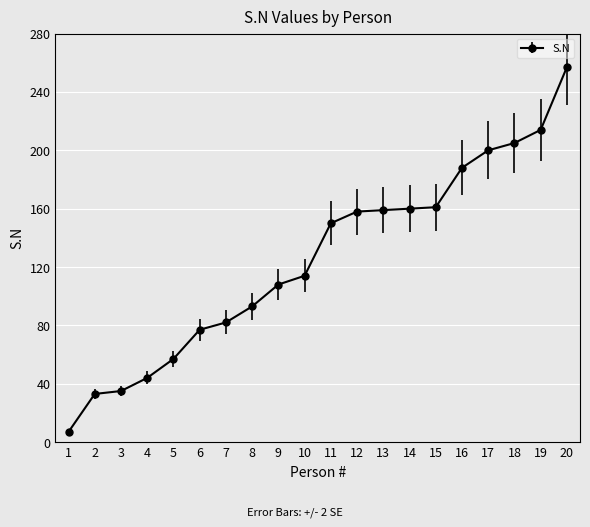

What is the difference between the second highest and second lowest values?

181